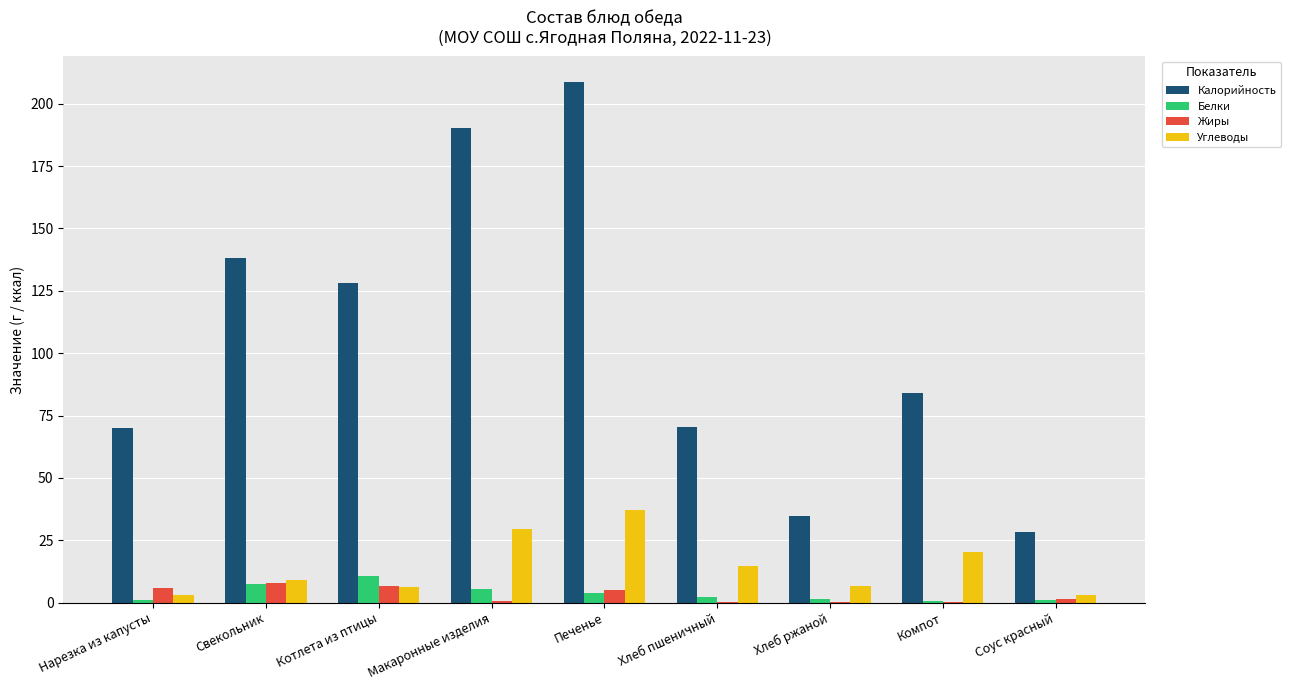

What is the maximum value for Углеводы?

37.2